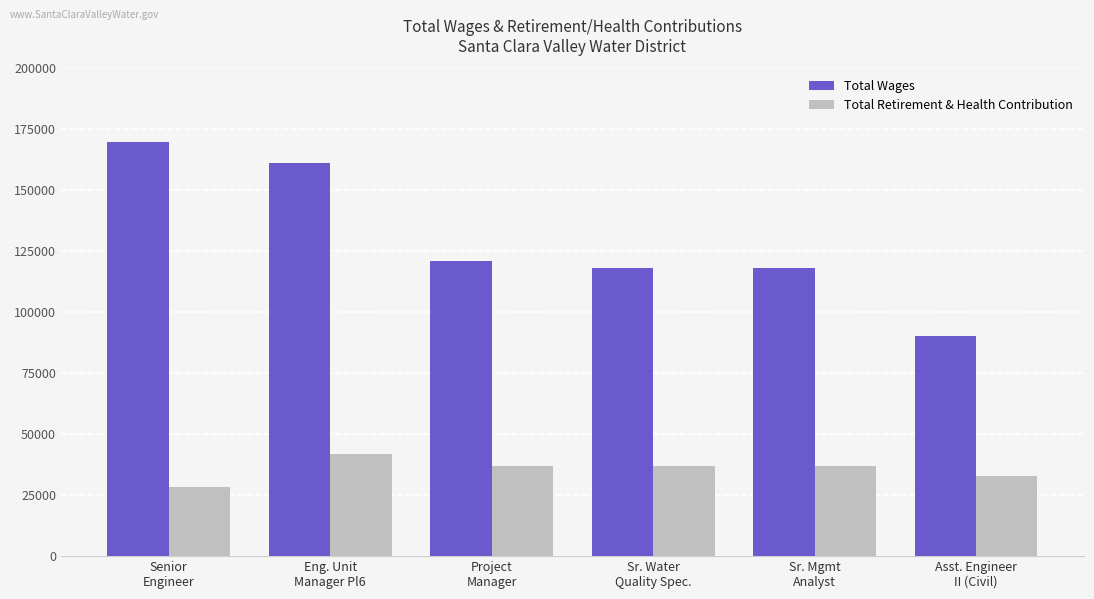

How many groups of bars are there?

6